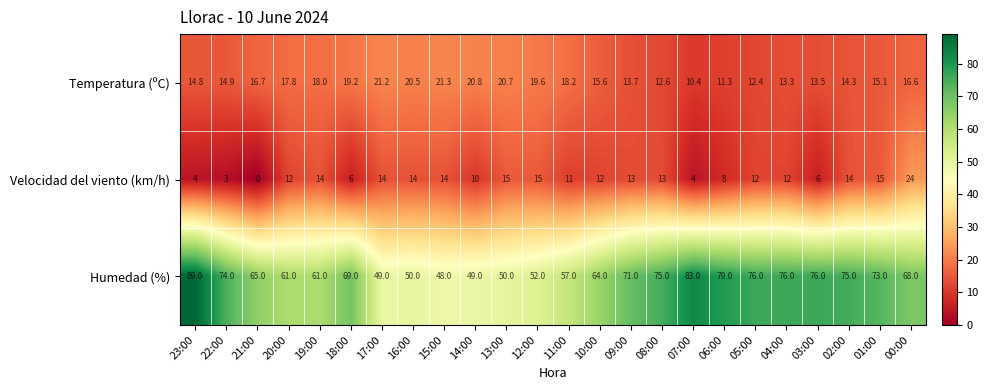

What is the approximate value of Humedad (%) at 19:00?

61.0